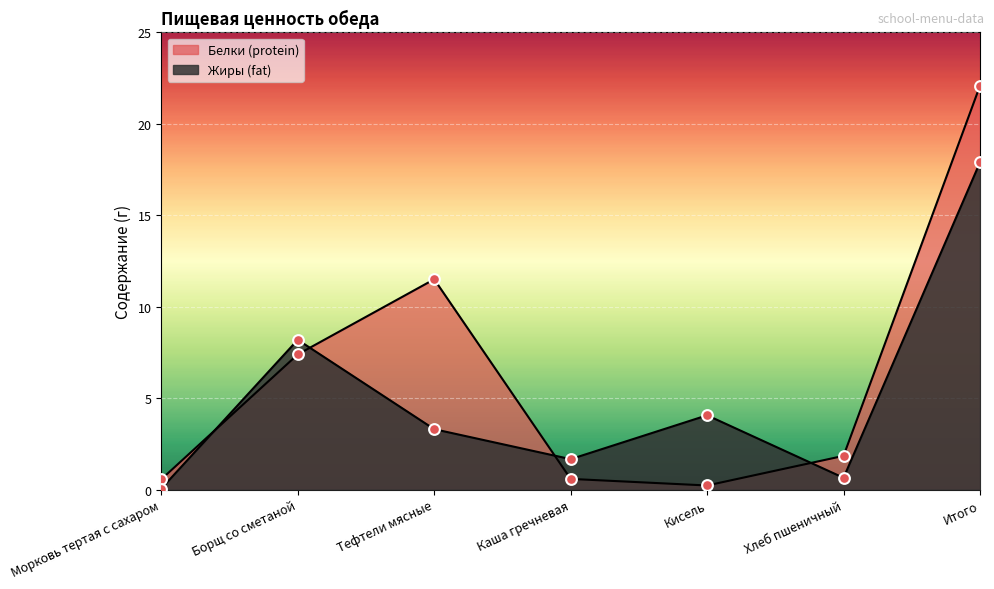

Which series reaches the minimum Y coordinate?

Жиры (fat)